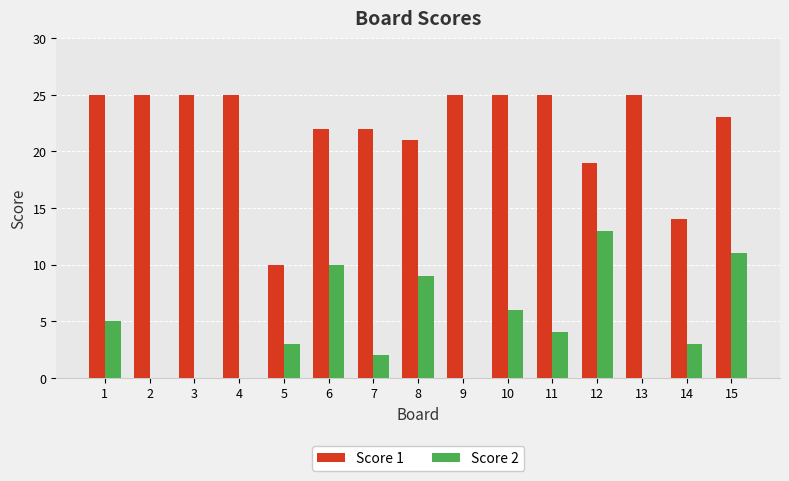

Are the bars horizontal?

No